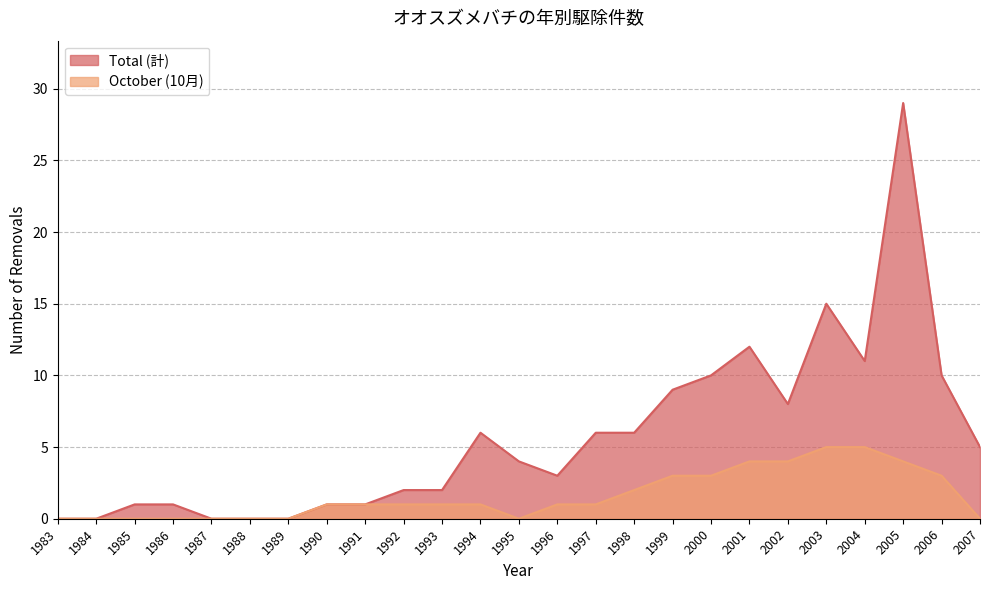

True or false: Total (計) and October (10月) cross at least once.

False